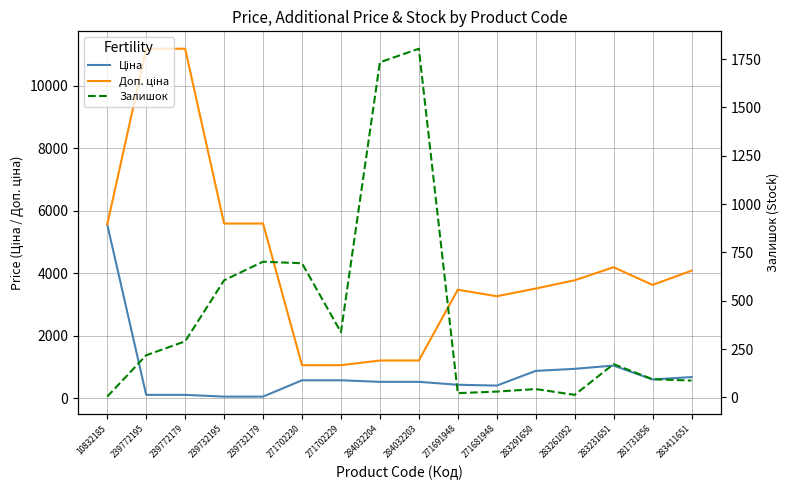

How many series are shown in this chart?

3